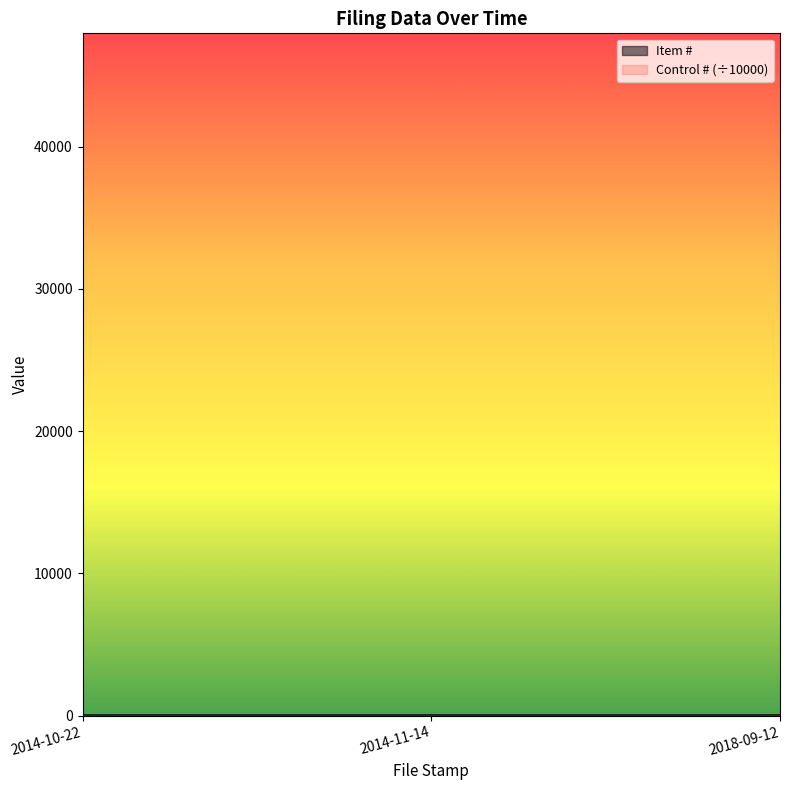

The value at 2018-09-12 is 5. True or false?

False